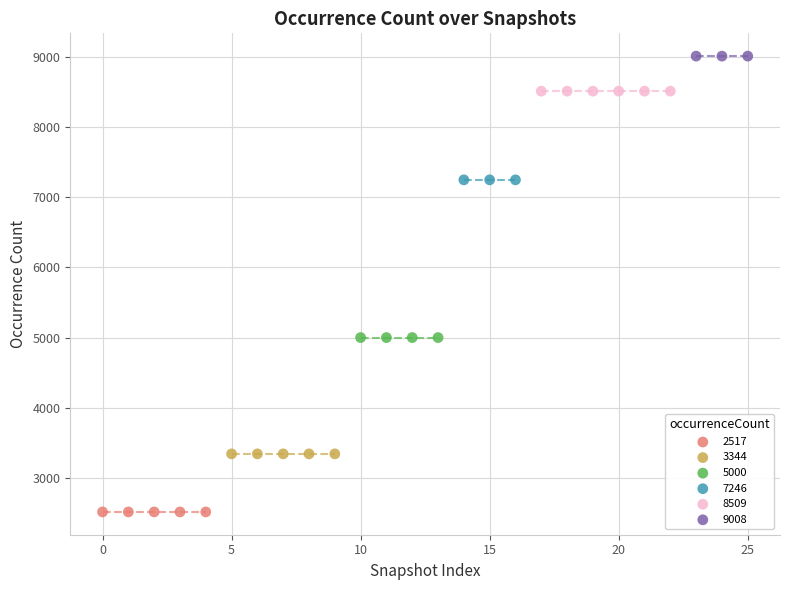

Which series contains the lowest Y value?

2517